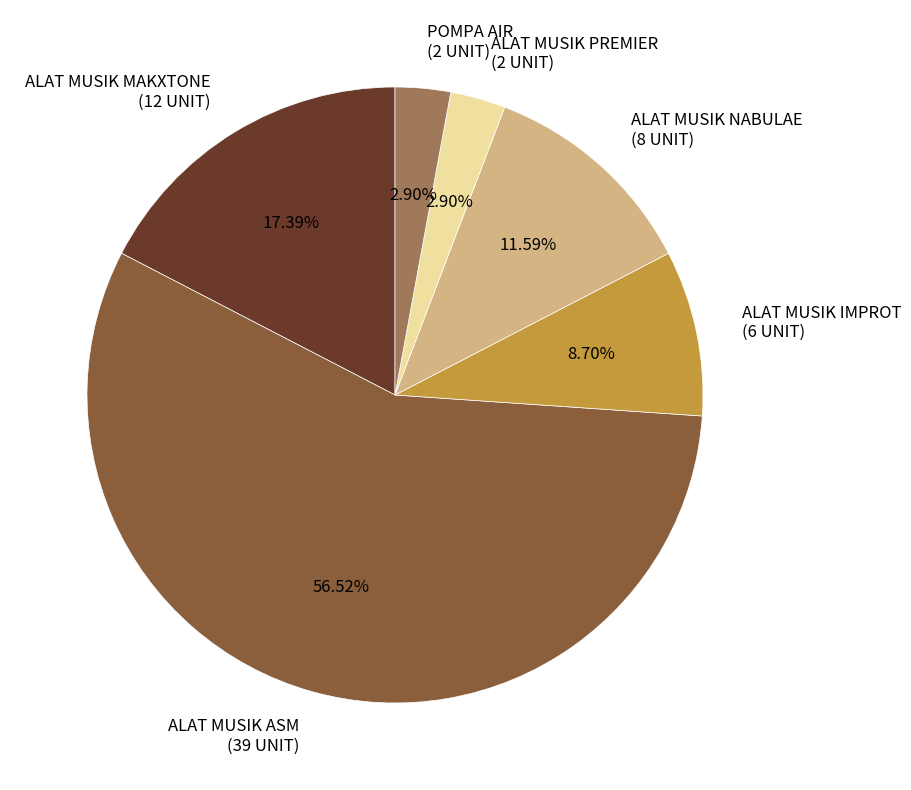

Which has a higher value, ALAT MUSIK MAKXTONE (12 UNIT) or ALAT MUSIK IMPROT (6 UNIT)?

ALAT MUSIK MAKXTONE (12 UNIT)